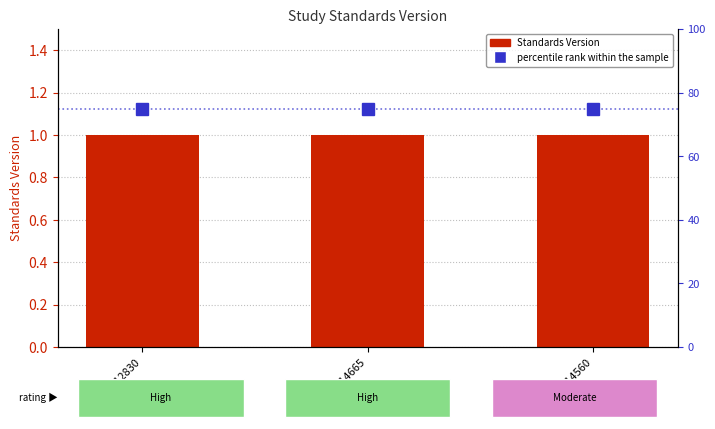

What are all the series names shown in the legend?

Standards Version, percentile rank within the sample